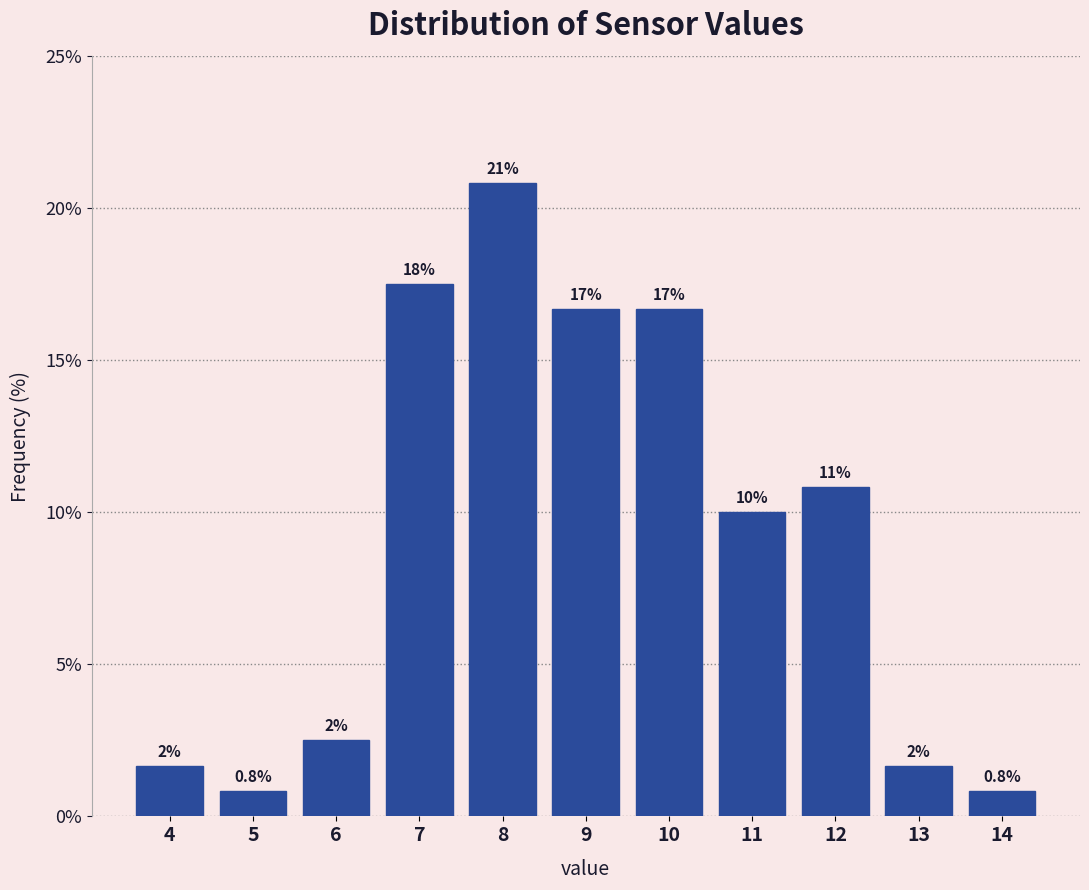

How many bars are there in total?

11